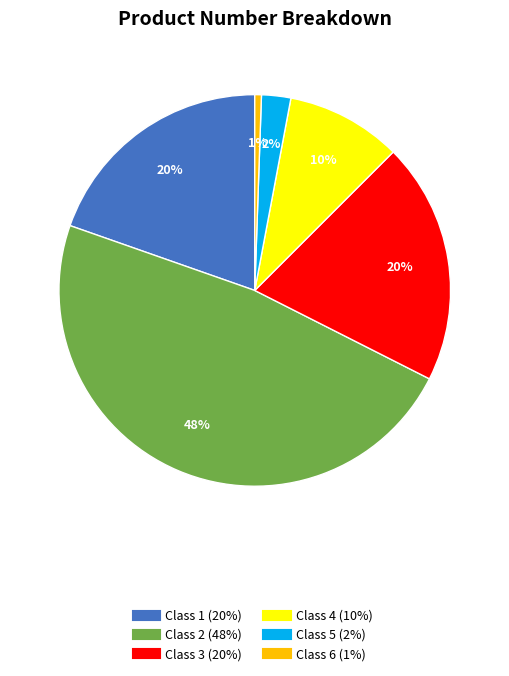

To the nearest percent, what is the difference between the largest and smallest slice percentages?

47%